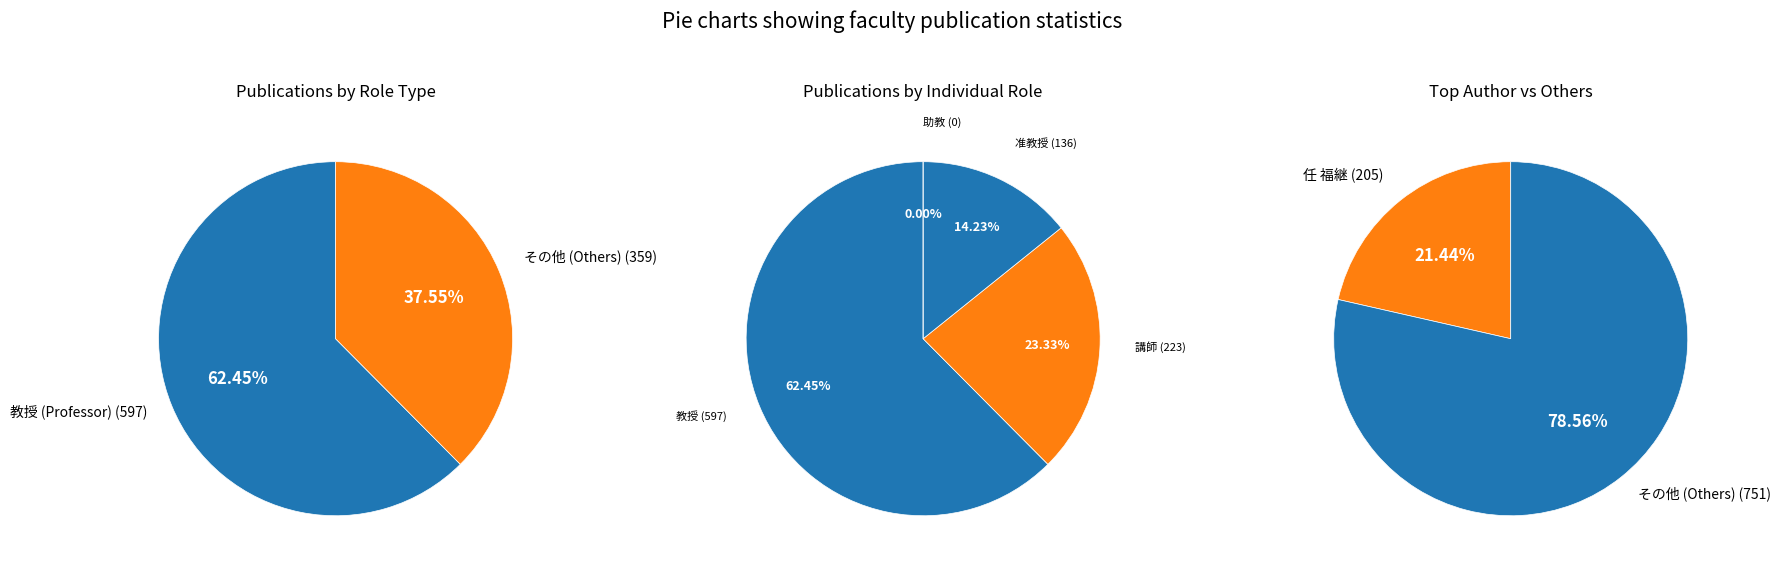

Is it true that 河内 亮周 is 10% of the pie?

False